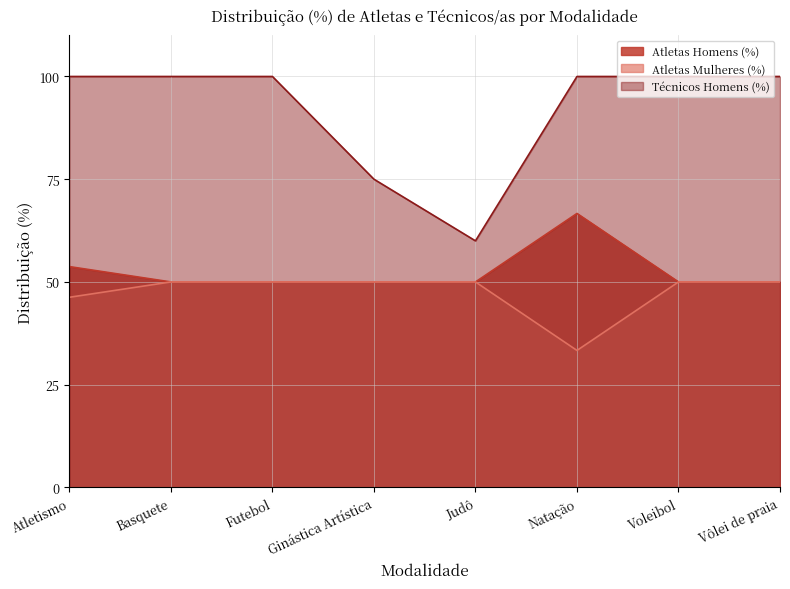

What is the sum of the Atletas Homens (%) values at Judô and Natação?

116.7